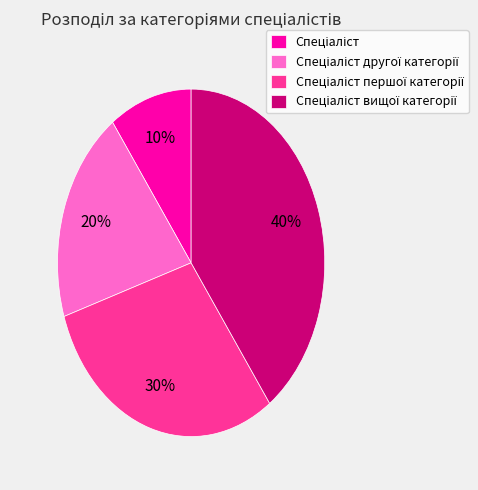

Count the number of slices in the pie.

4